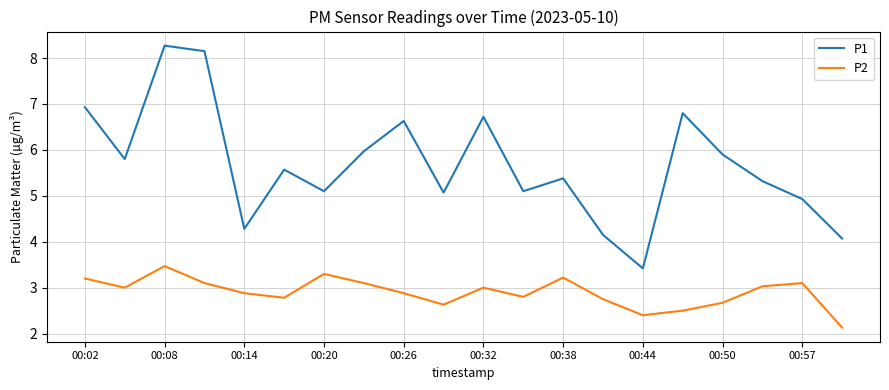

True or false: P1 and P2 intersect in this chart.

False